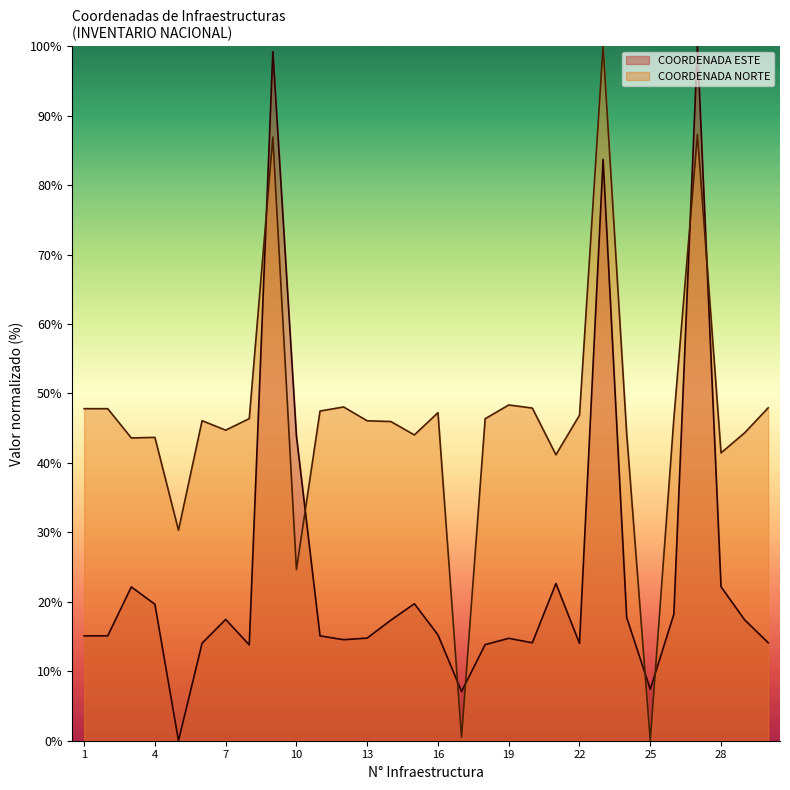

In COORDENADA NORTE, how many points are lower than both neighbors (excluding endpoints)?

9